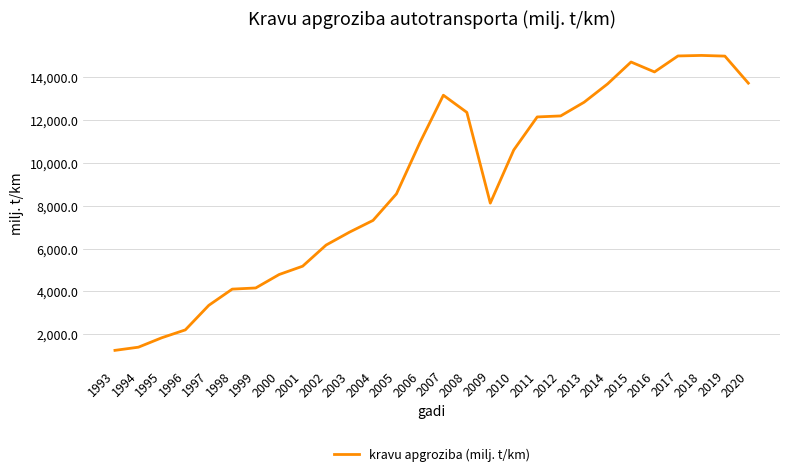

The chart shows a value of 12130.7 at 2011. True or false?

True